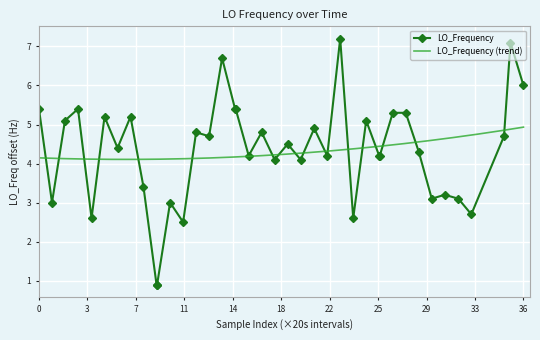

True or false: the data has more than 0 interior local peaks.

True